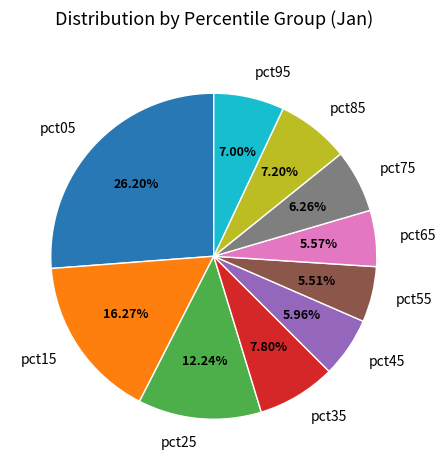

Approximately how many times larger is the value at pct55 compared to pct35?

0.7